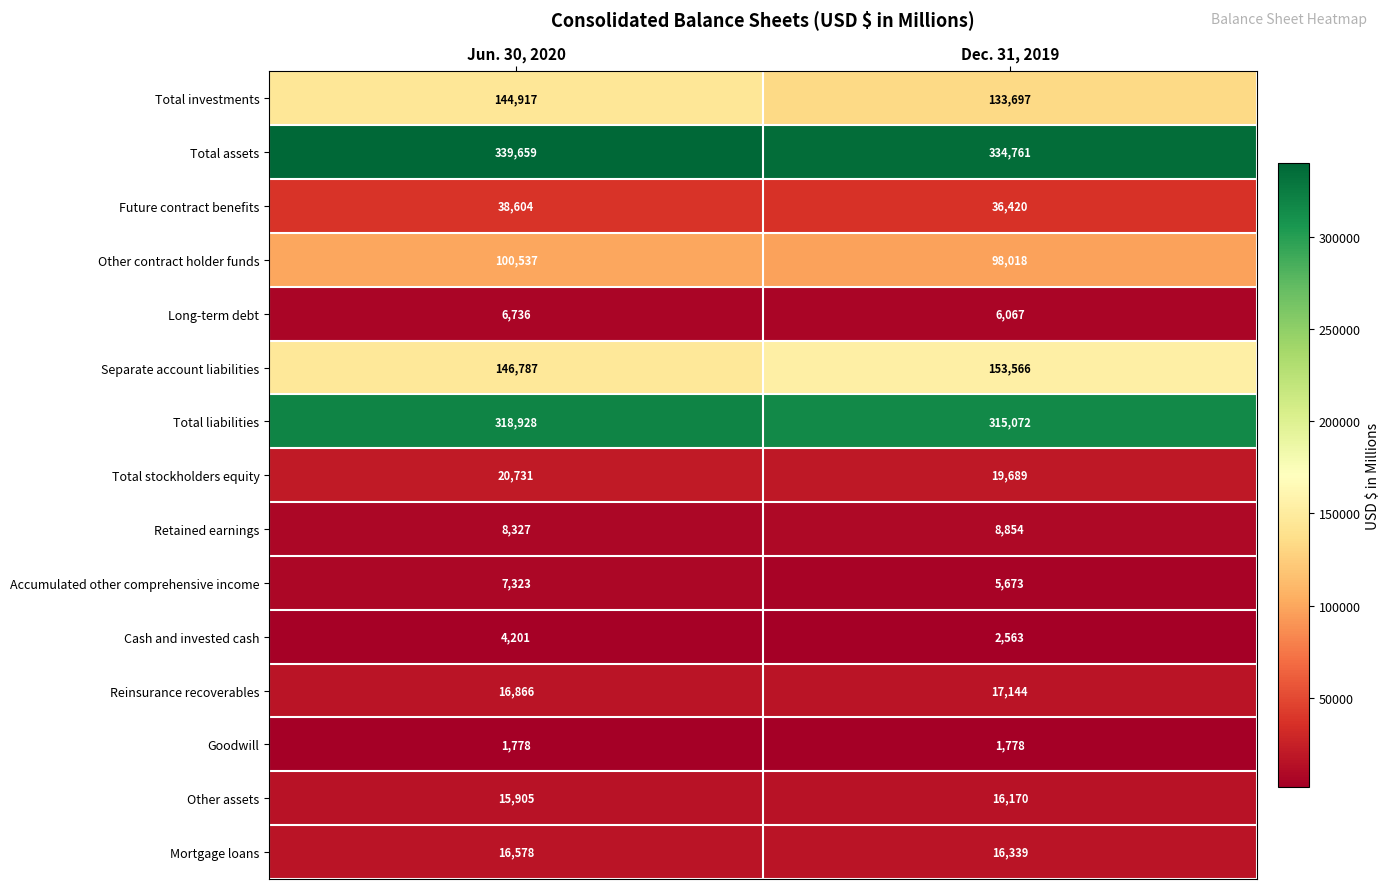

What is the sum of the Other assets values at Dec. 31, 2019 and Jun. 30, 2020?

32075